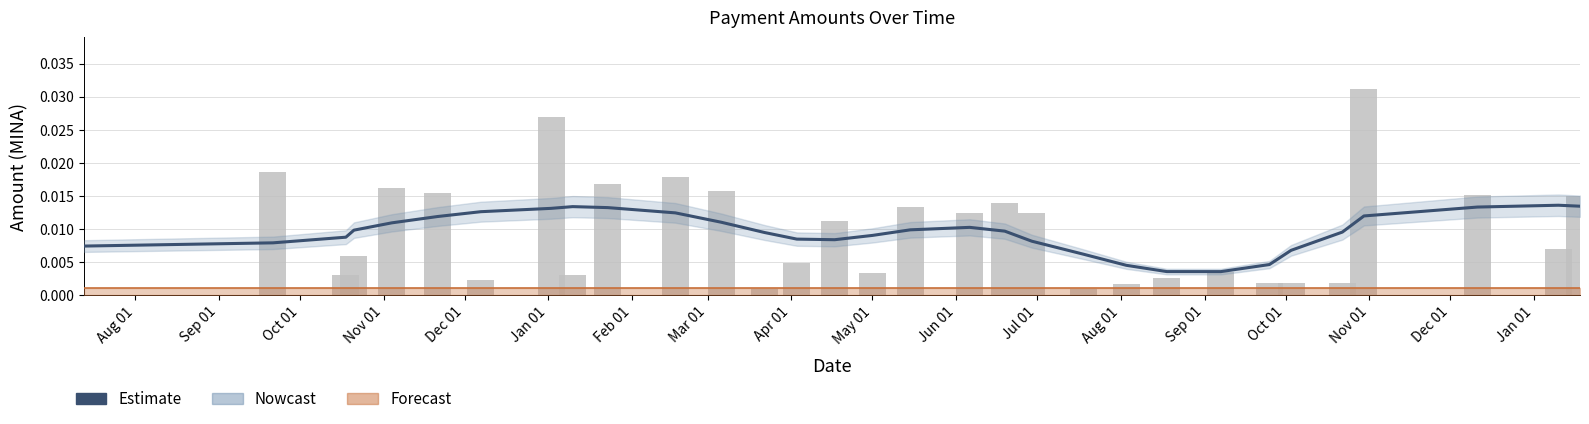

The value of Estimate at Jul 01 is 0.0. True or false?

True